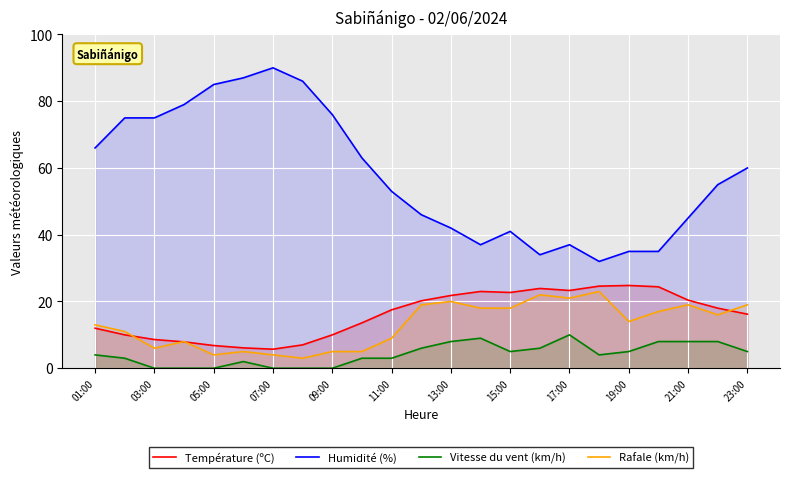

True or false: Humidité (%) has more than 2 points higher than both neighbors.

True